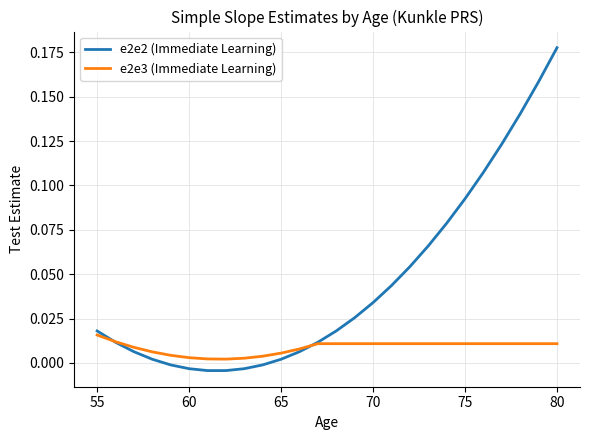

Does the chart have visible grid lines?

Yes